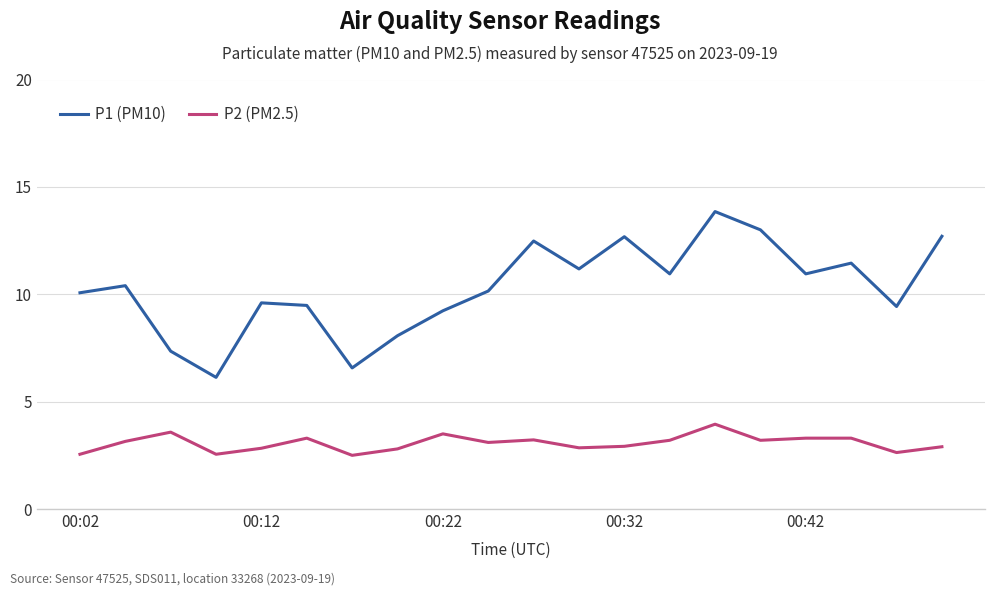

Rank the series by their maximum value, from highest to lowest.

P1 (PM10), P2 (PM2.5)